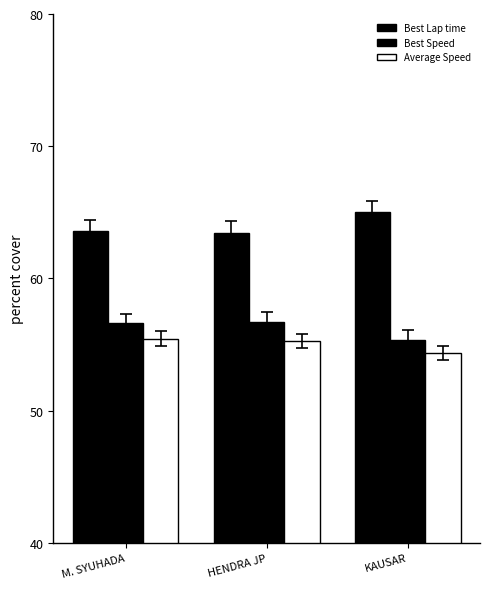

Does the chart contain any negative values?

No